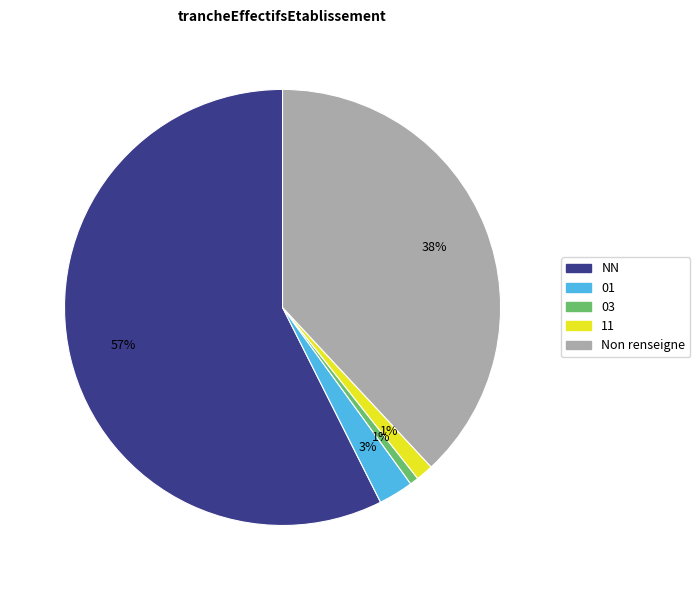

Does any single category account for the majority?

Yes